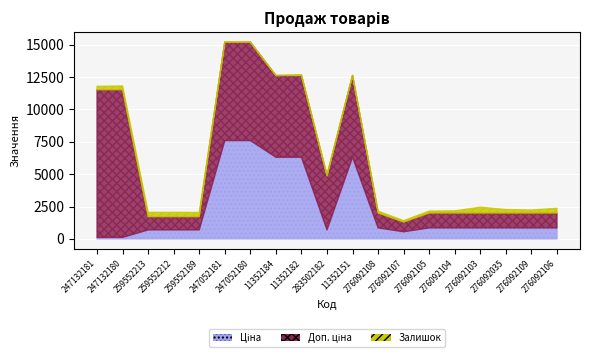

What is the sum of the Залишок values at 259552213 and 276092108?

474.0